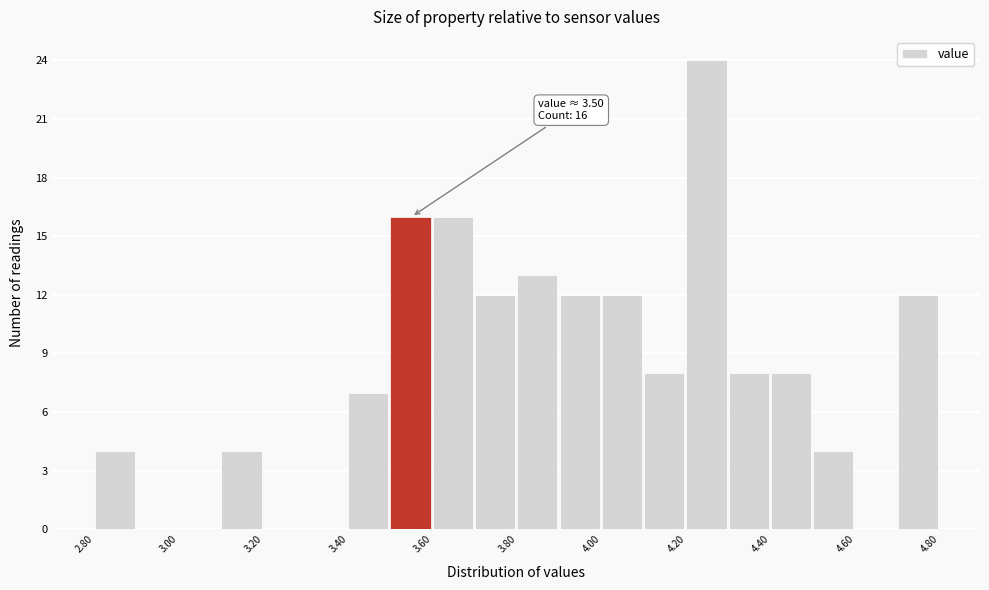

Over which range of the x-axis is the bar tallest?

4.2 to 4.3